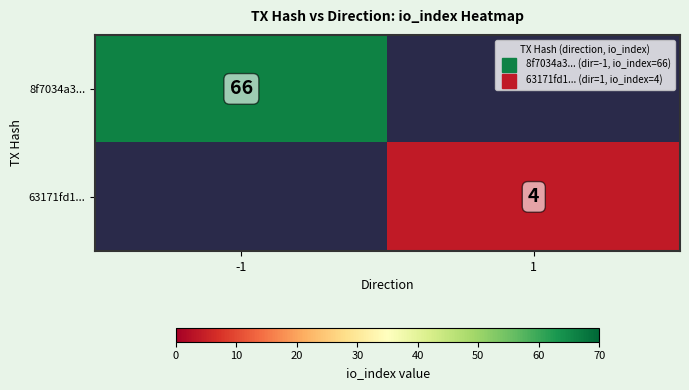

At how many categories does at least one series exceed 16?

1